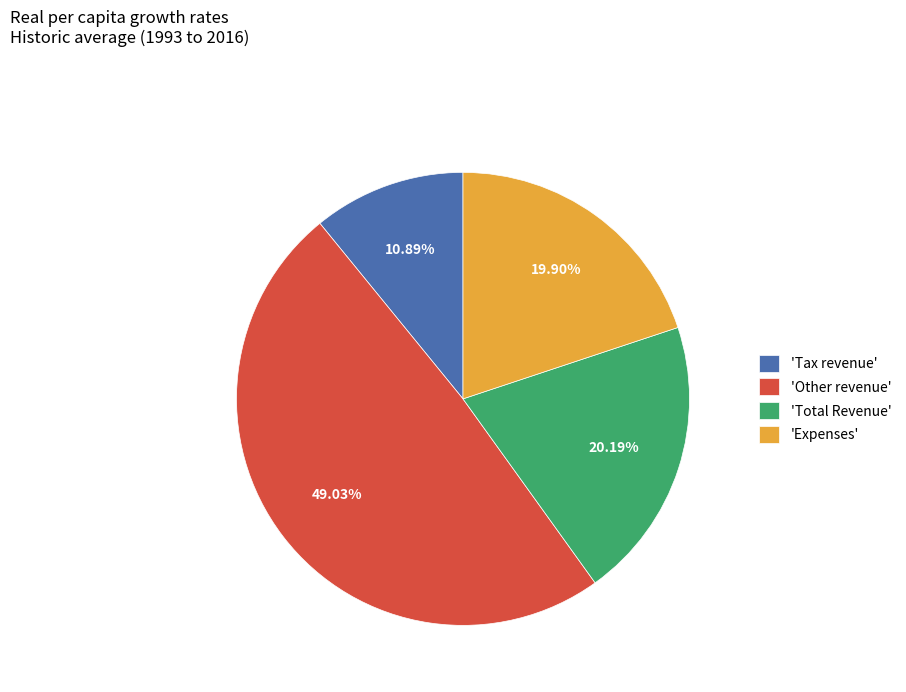

Does any single category account for the majority?

No